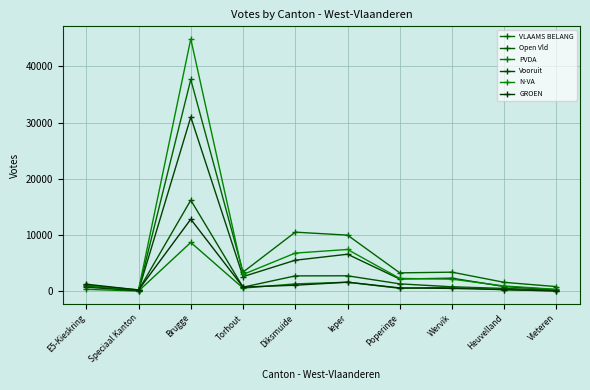

What is the difference between the maximum and second lowest values in the VLAAMS BELANG series?

36799